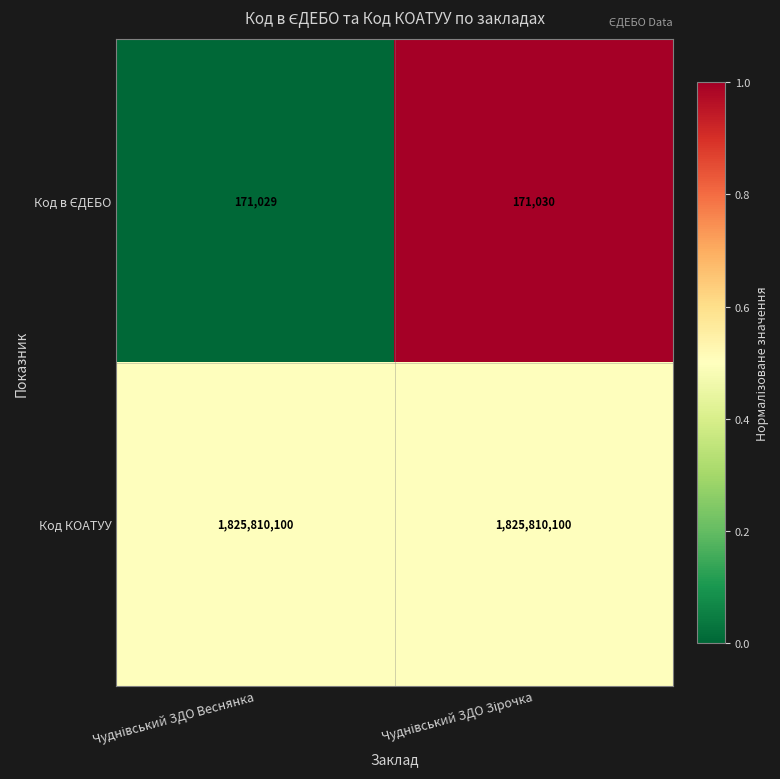

Which series has the largest total across all categories?

Код КОАТУУ